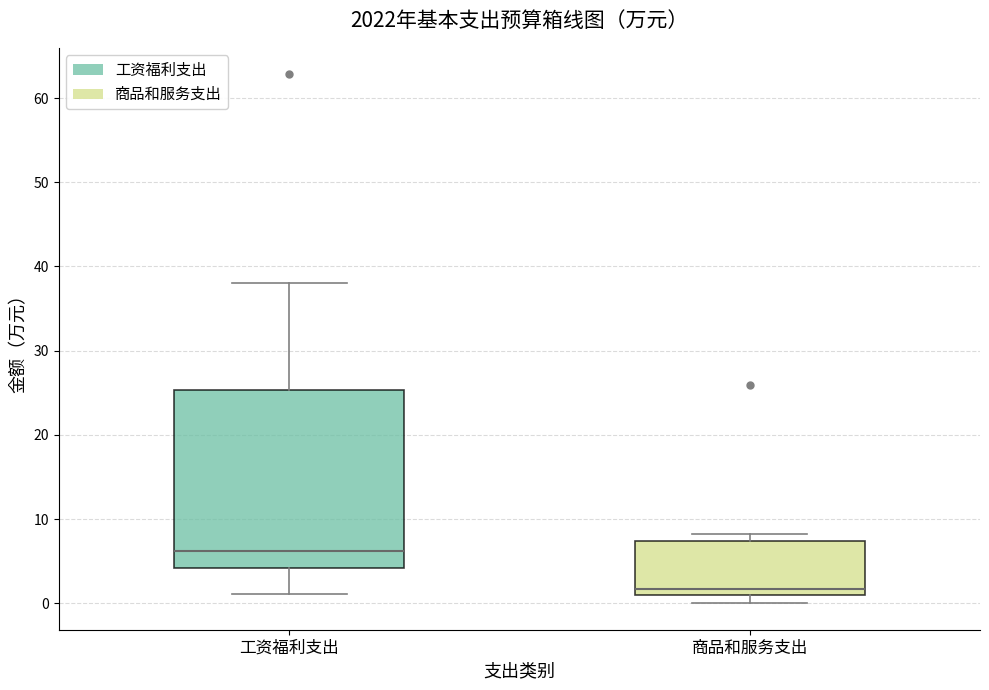

Reading left to right, read every box against the y-axis: the position of its median line, the range the box covers, and the ends of its whiskers. The values are not printed on the chart, so give them approximately, as read against the axis.

工资福利支出: median 6, box 4 to 25, whiskers 1 to 38
商品和服务支出: median 2, box 1 to 7, whiskers 0 to 8